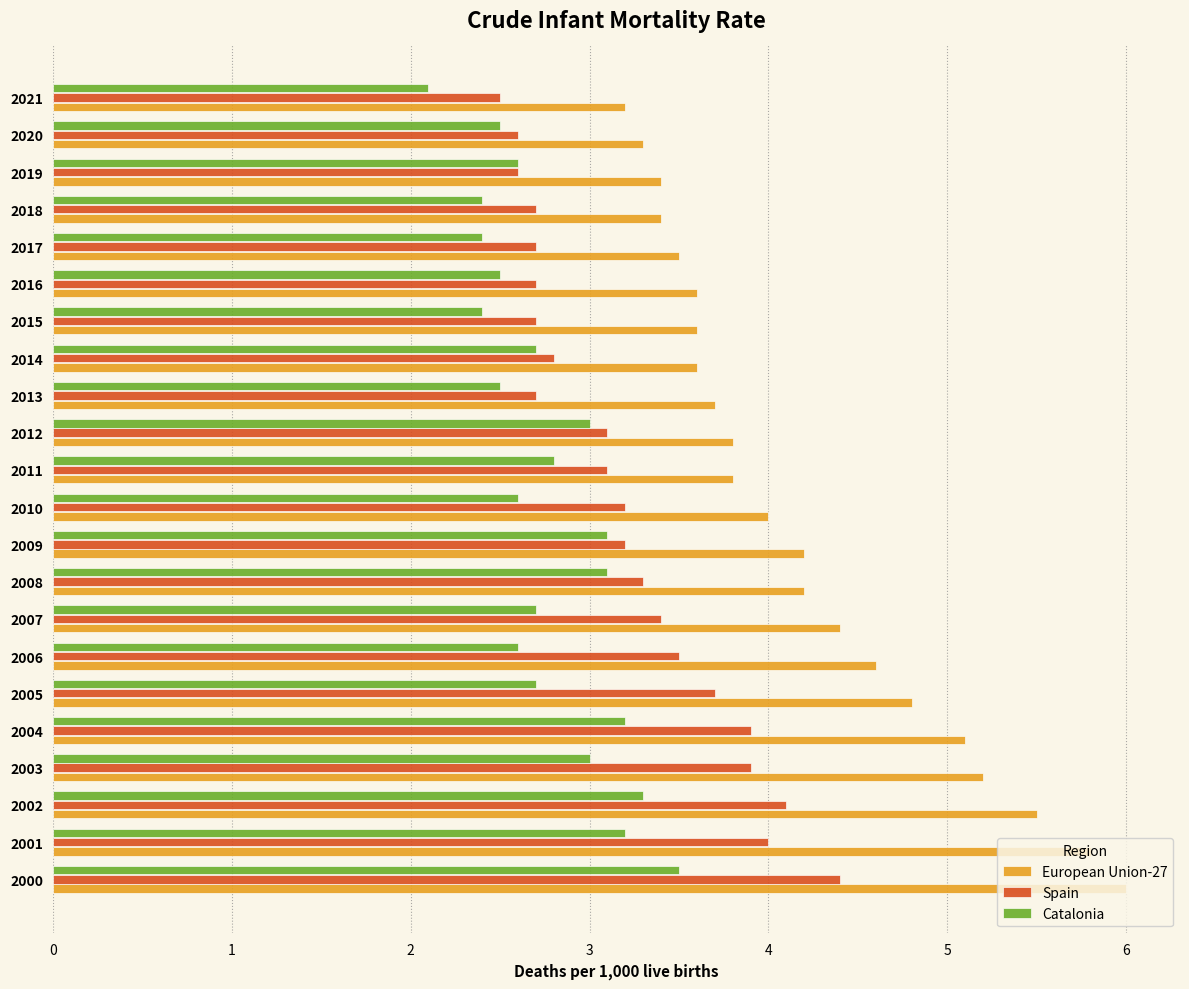

List the series in order of their overall mean, lowest first.

Catalonia, Spain, European Union-27